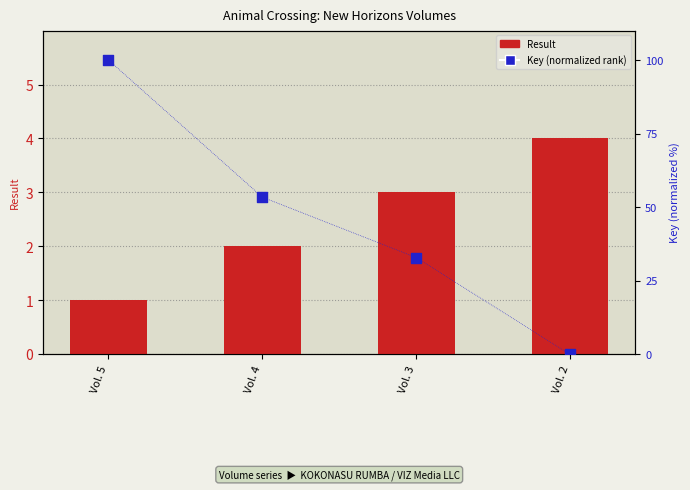

Which series has the largest total across all categories?

Key (normalized rank)